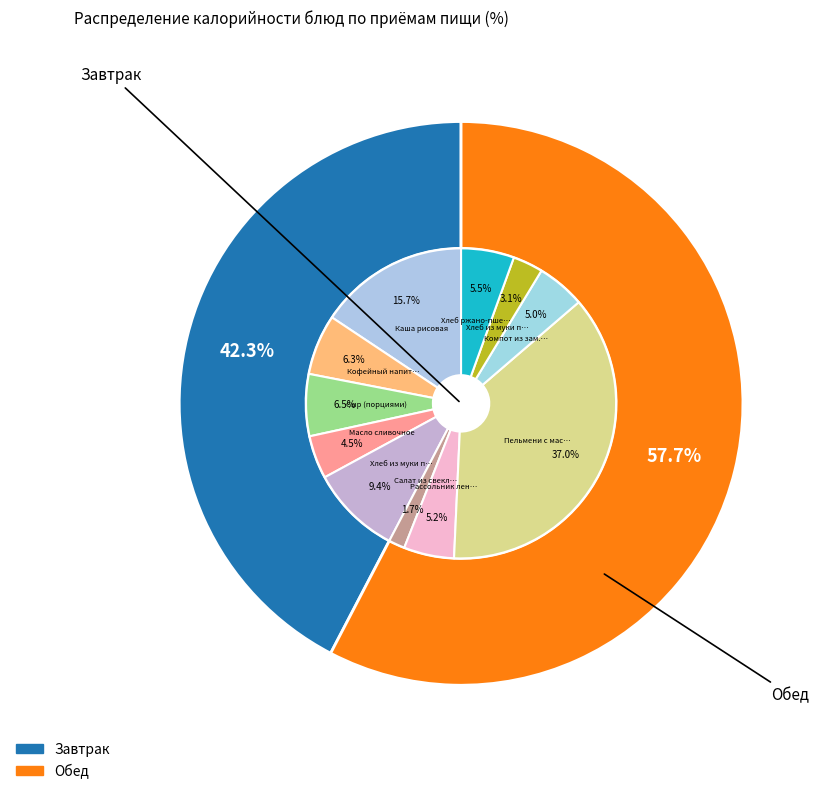

Count the number of slices in the pie.

11